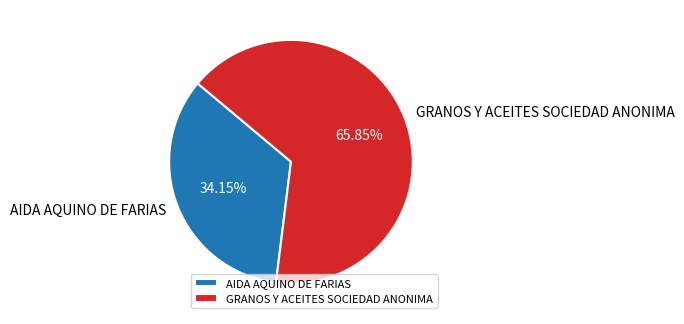

Which slice is the smallest?

AIDA AQUINO DE FARIAS